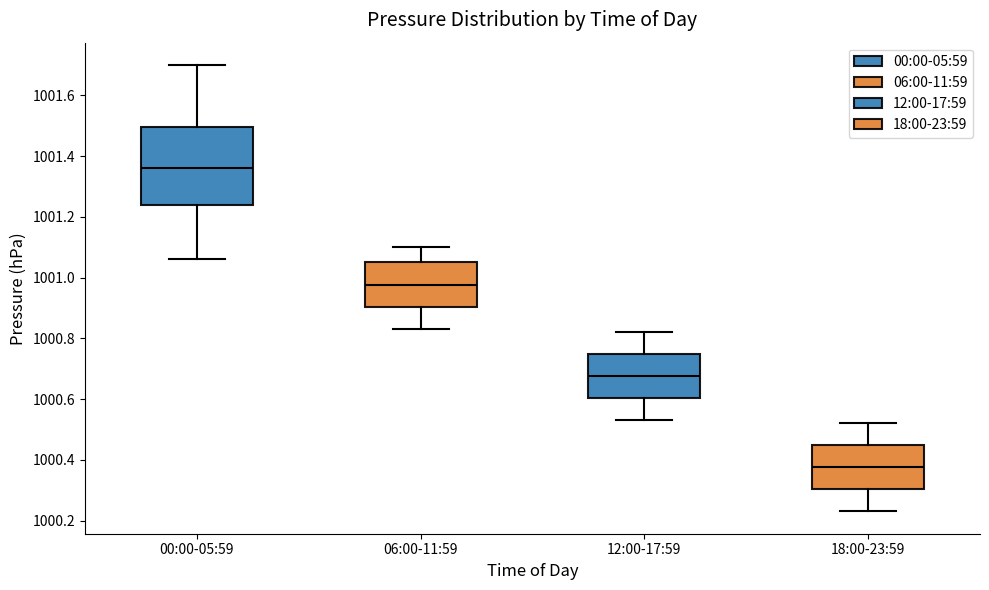

Reading left to right, transcribe this box plot: for each box, give where its median line is, the range the box spans, and where its two whiskers end, as read against the y-axis. The values are not printed on the chart, so give them approximately, as read against the axis.

00:00-05:59: median 1001.36, box 1001.24 to 1001.50, whiskers 1001.06 to 1001.70
06:00-11:59: median 1000.98, box 1000.90 to 1001.06, whiskers 1000.84 to 1001.10
12:00-17:59: median 1000.68, box 1000.60 to 1000.74, whiskers 1000.54 to 1000.82
18:00-23:59: median 1000.38, box 1000.30 to 1000.44, whiskers 1000.24 to 1000.52